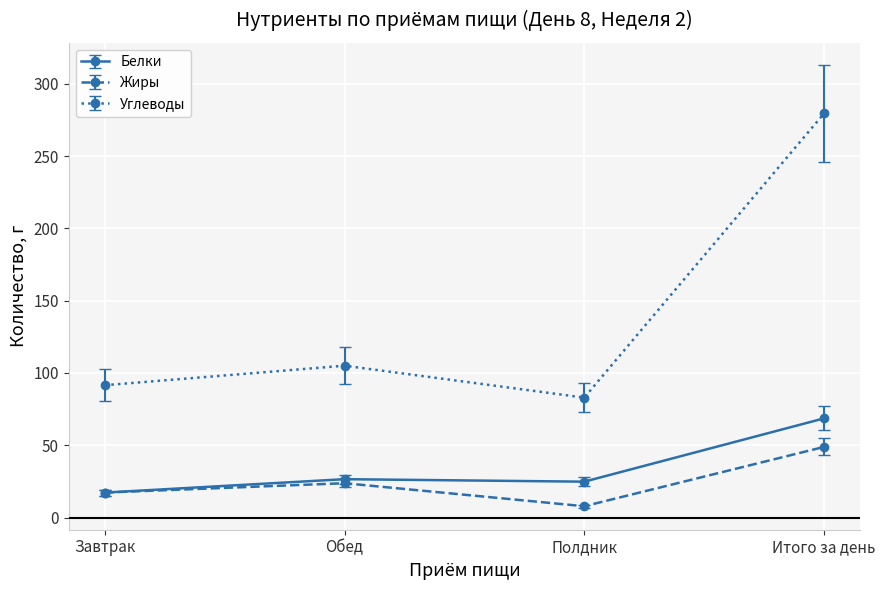

How many lines are shown in the chart?

3